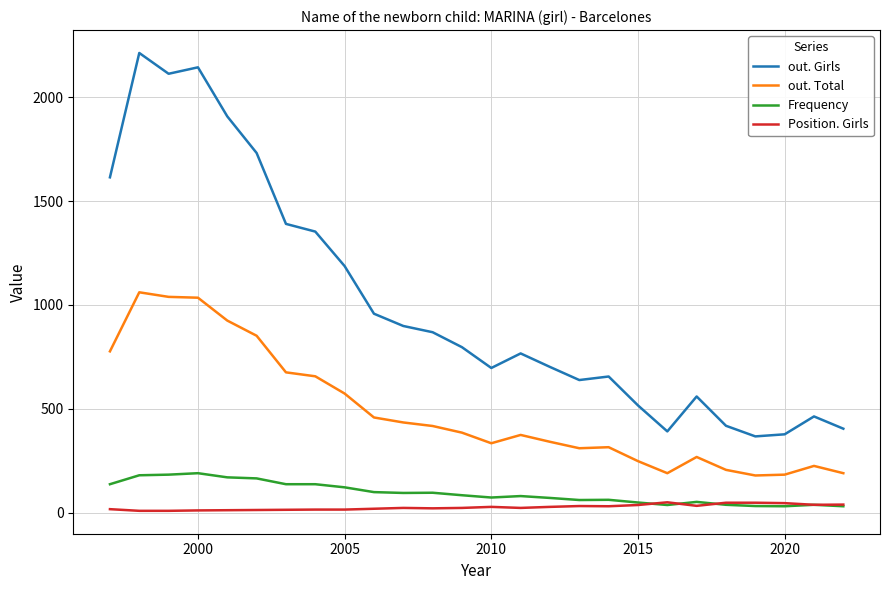

Which series has the widest spread of values?

out. Girls